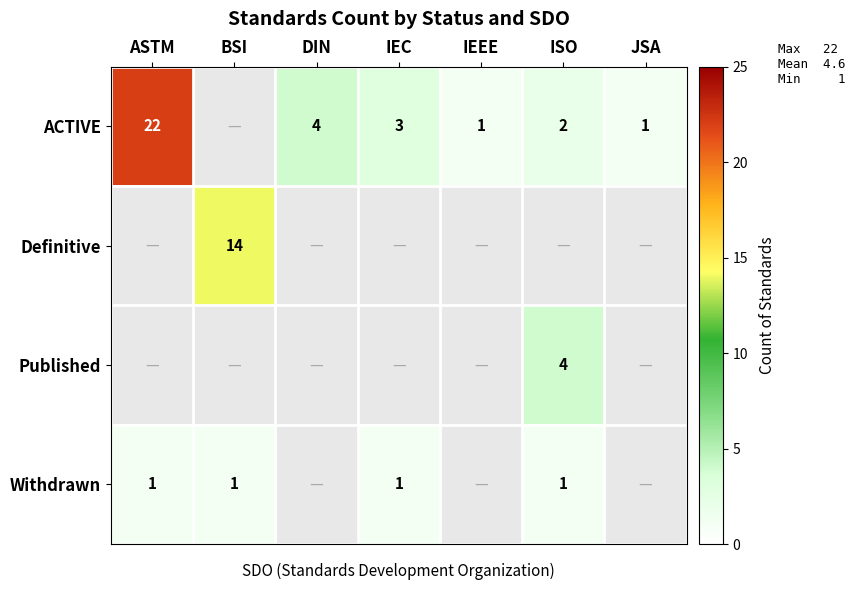

The value of ACTIVE at JSA is 2. True or false?

False